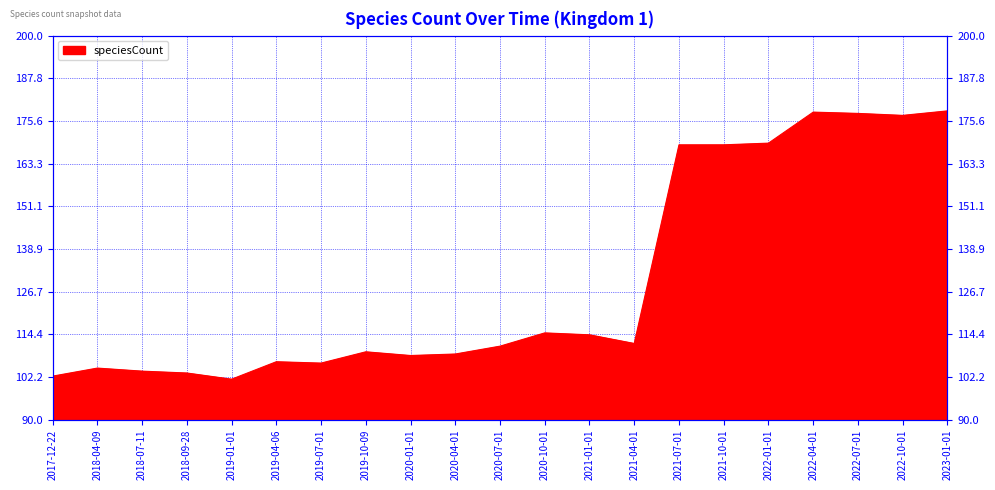

Reading left to right, what are all the values shown in this chart?

2017-12-22=102.5	2018-04-09=104.8	2018-07-11=103.9	2018-09-28=103.4	2019-01-01=101.6	2019-04-06=106.6	2019-07-01=106.2	2019-10-09=109.5	2020-01-01=108.4	2020-04-01=108.8	2020-07-01=111.1	2020-10-01=114.9	2021-01-01=114.3	2021-04-01=111.8	2021-07-01=168.7	2021-10-01=168.7	2022-01-01=169.2	2022-04-01=178.1	2022-07-01=177.7	2022-10-01=177.2	2023-01-01=178.4